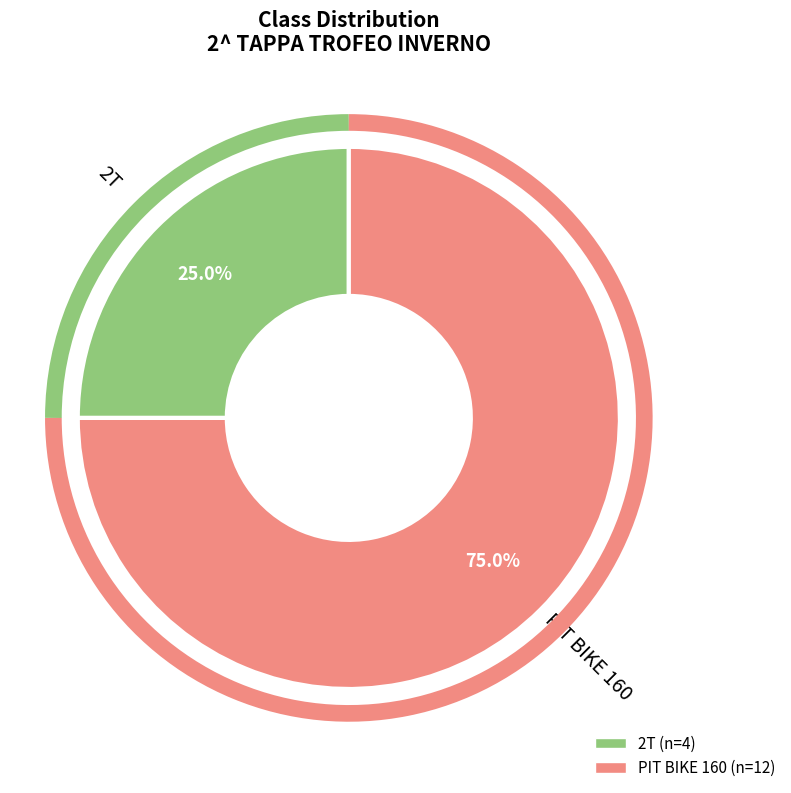

Rank the categories by value from lowest to highest.

2T, PIT BIKE 160